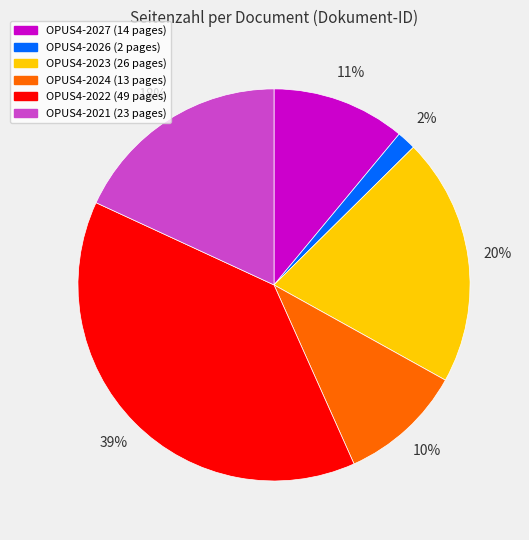

Is it true that OPUS4-2024 is 10% of the pie?

True